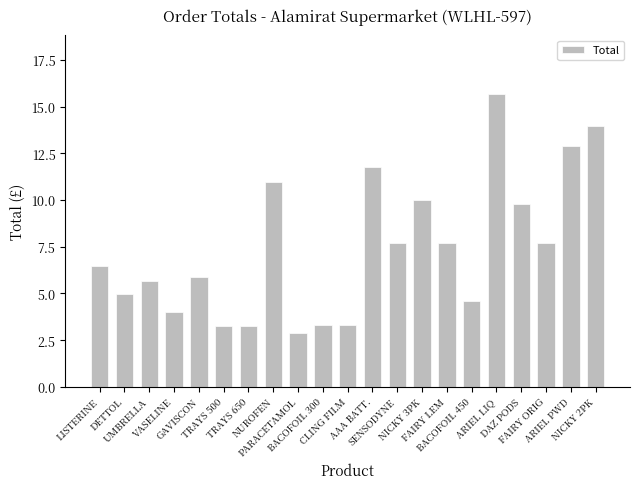

What is the ratio of the value at PARACETAMOL to the value at BACOFOIL 300?

0.9